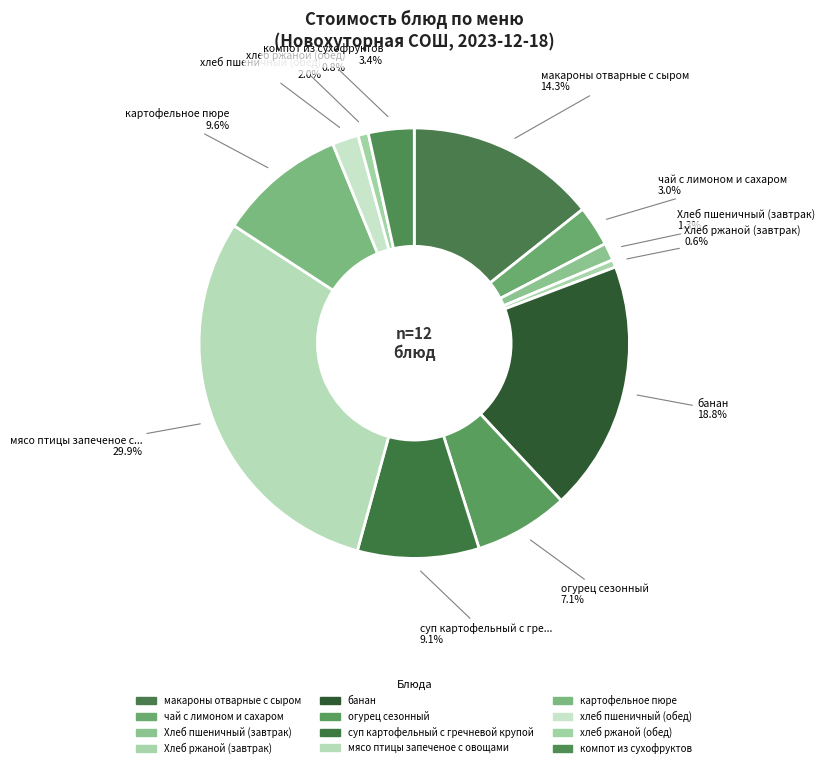

How many segments does this pie chart have?

12